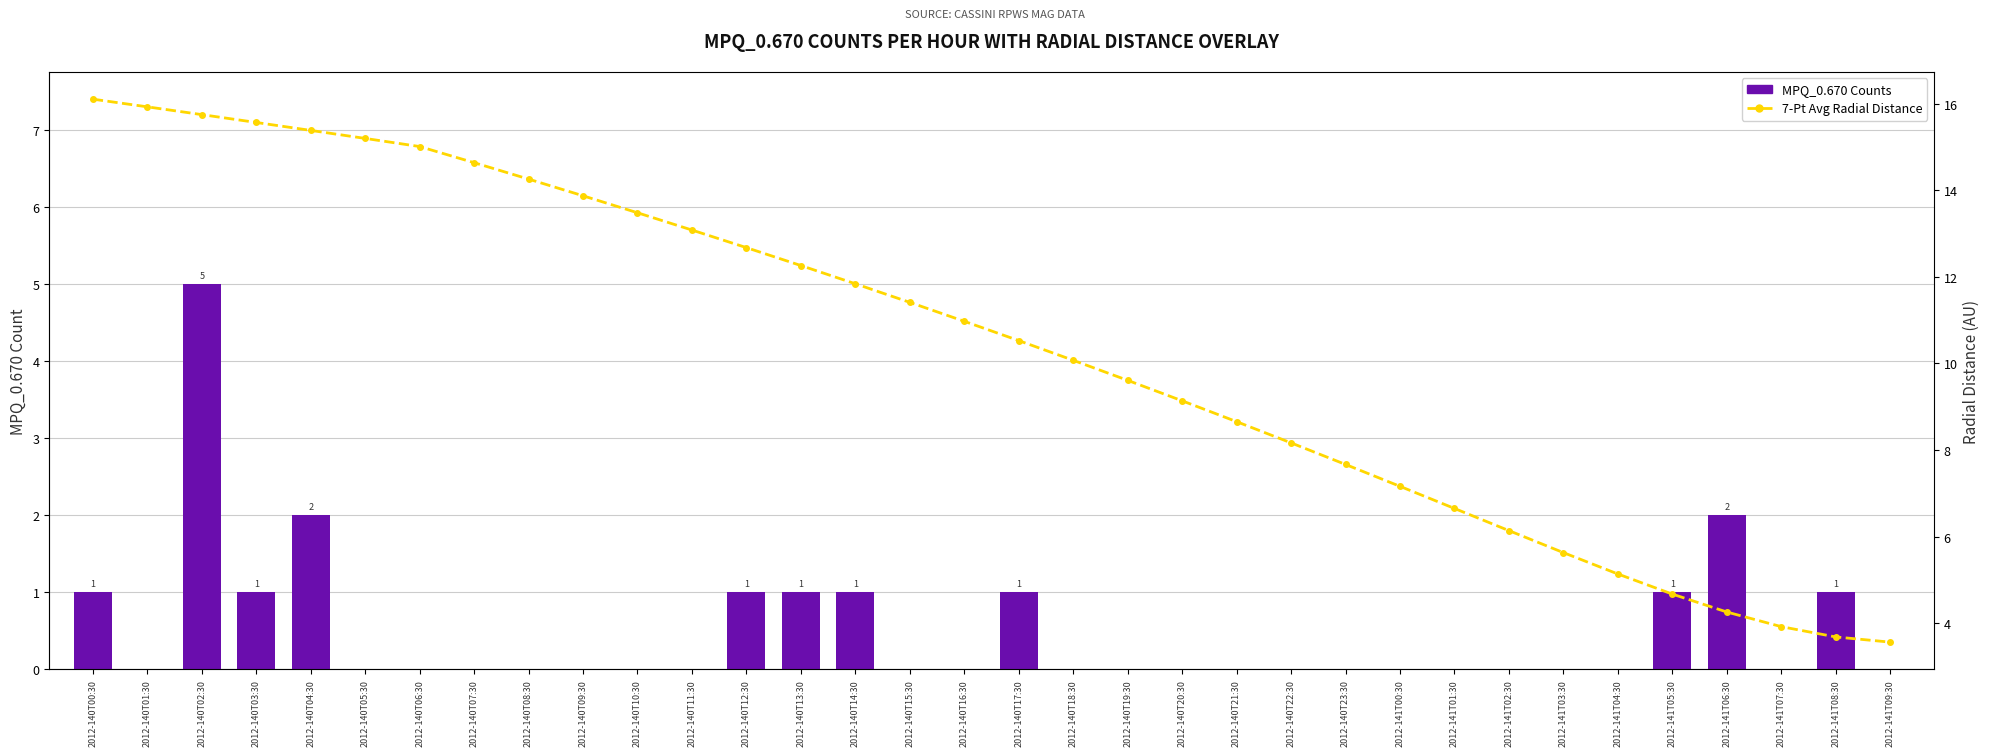

What position from the left is 2012-141T04:30?

29